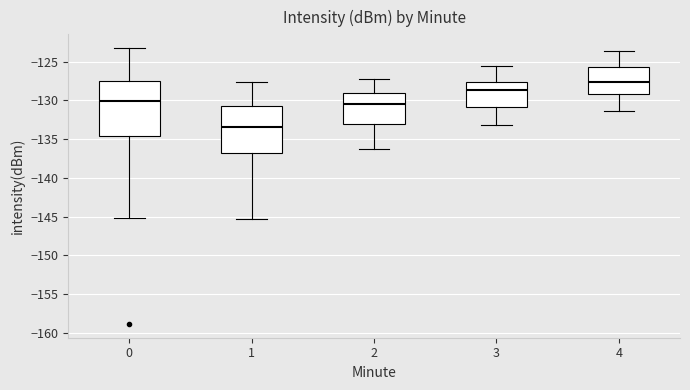

Reading left to right, transcribe this box plot: for each box, give where its median line is, the range the box spans, and where its two whiskers end, as read against the y-axis. The values are not printed on the chart, so give them approximately, as read against the axis.

0: median -130.0, box -134.5 to -127.5, whiskers -145.0 to -123.0
1: median -133.5, box -137.0 to -130.5, whiskers -145.5 to -127.5
2: median -130.5, box -133.0 to -129.0, whiskers -136.0 to -127.0
3: median -128.5, box -131.0 to -127.5, whiskers -133.0 to -125.5
4: median -127.5, box -129.0 to -125.5, whiskers -131.5 to -123.5